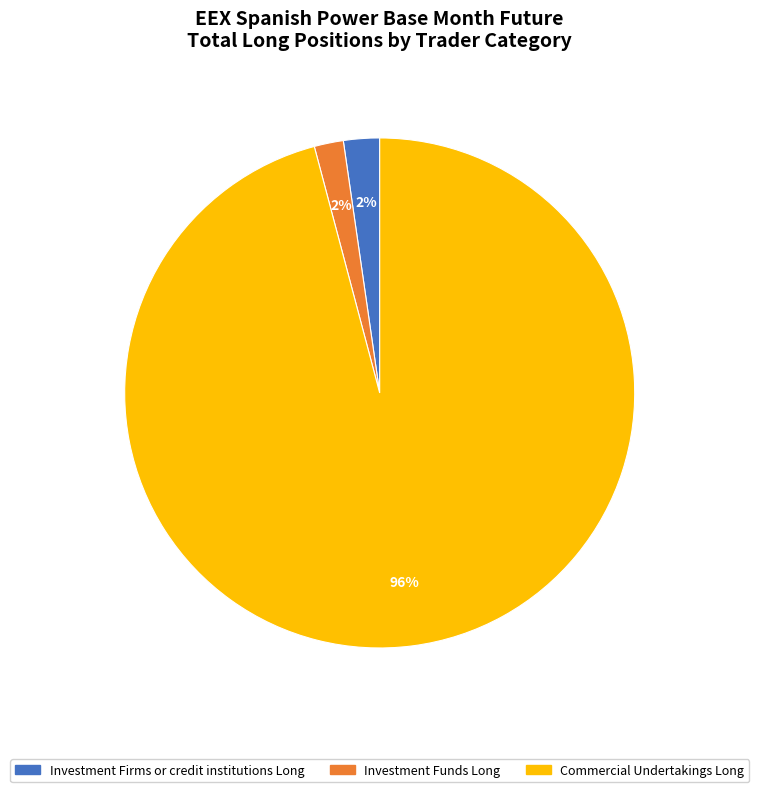

Which slice is the largest?

Commercial Undertakings Long